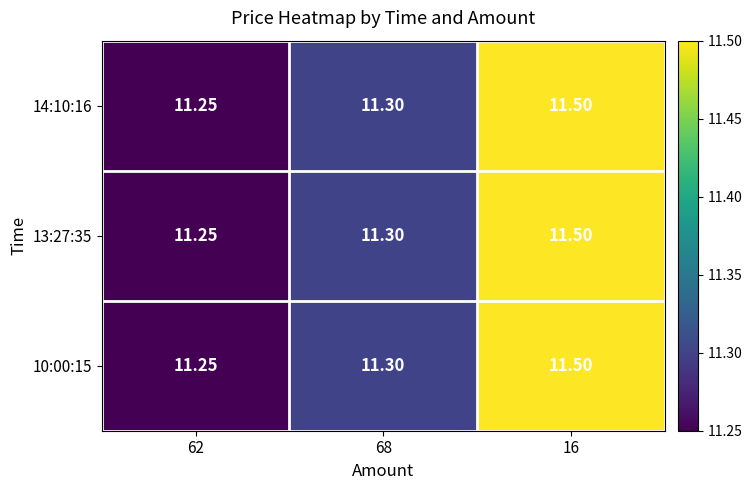

At which category is the sum across all series the highest?

16